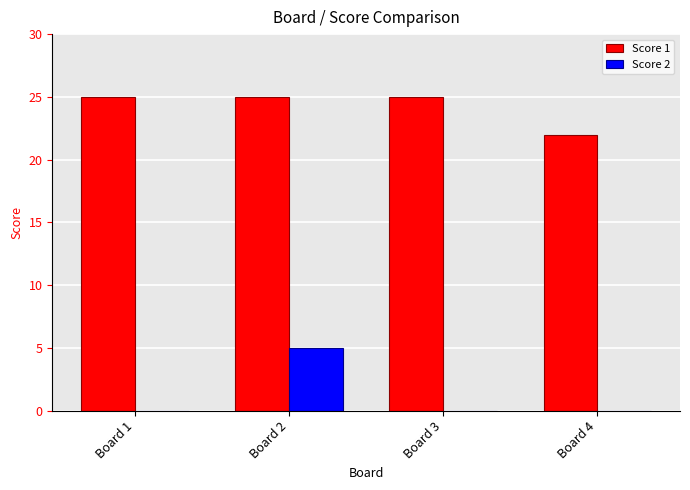

The Score 1 series shows 13 at Board 4. True or false?

False